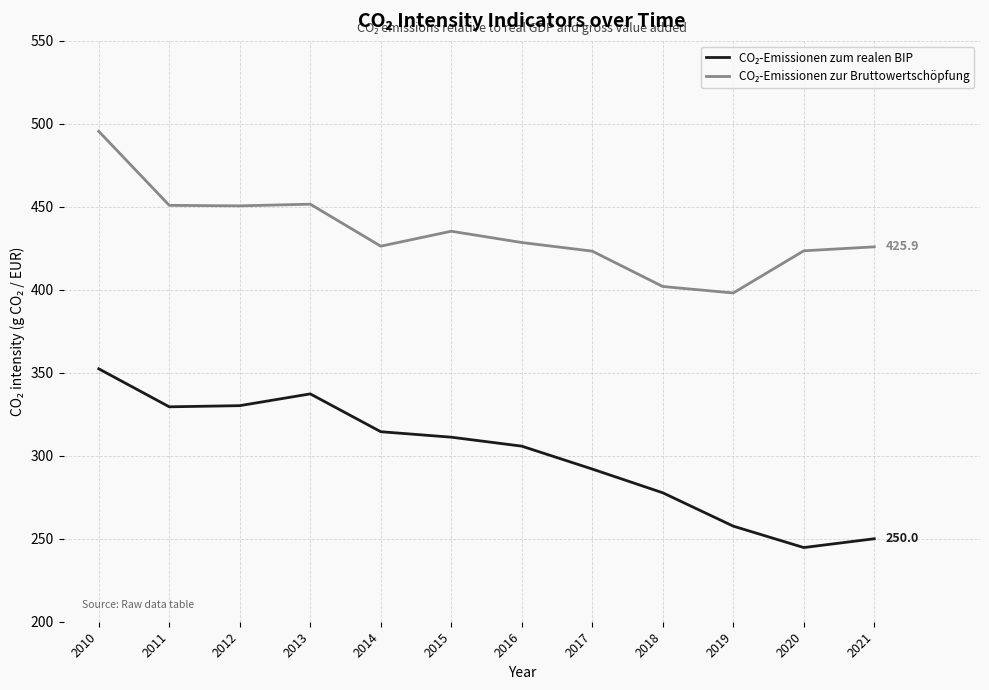

What is the maximum value shown in the chart?

495.5